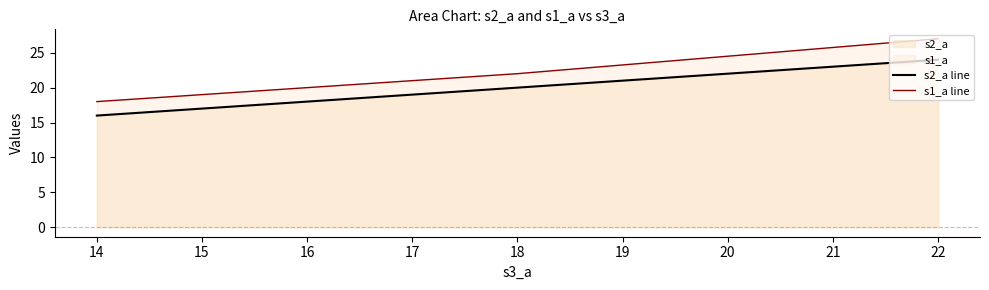

Rank the categories by s2_a line value from highest to lowest.

22, 18, 14